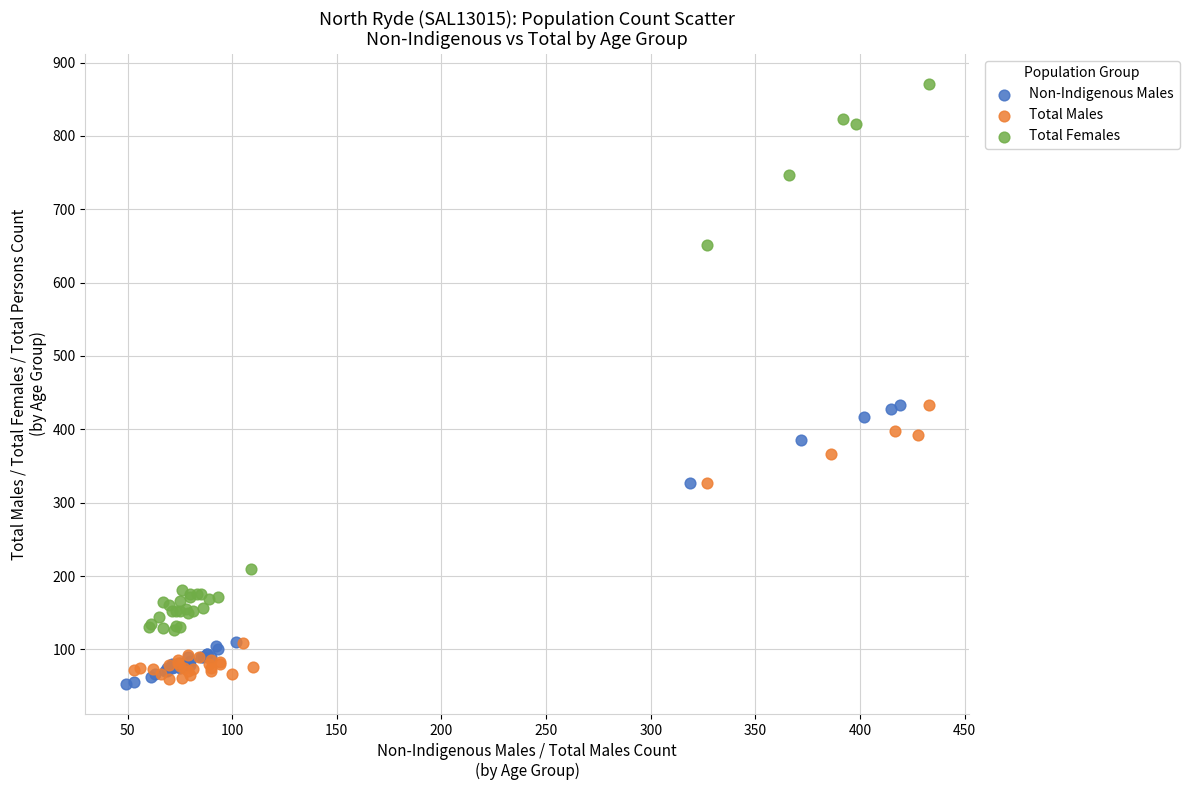

Which series reaches the maximum Y coordinate?

Total Females